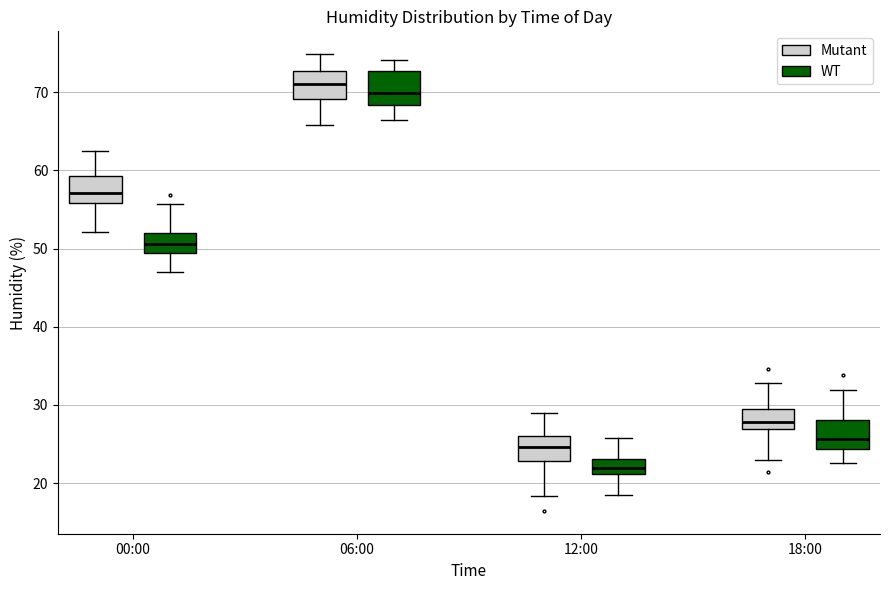

Where is the upper edge of the box for 00:00 (WT) on the y-axis? The values are not printed on the chart, so give them approximately, as read against the axis.

52